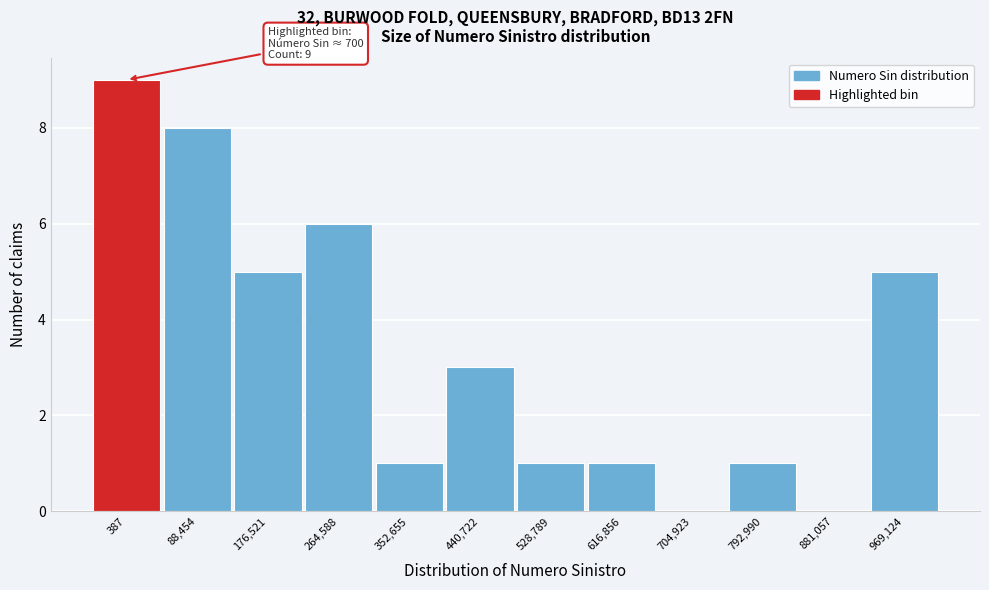

Reading right to left, what are all the values shown in this chart?

969,124=5	881,057=0	792,990=1	704,923=0	616,856=1	528,789=1	440,722=3	352,655=1	264,588=6	176,521=5	88,454=8	387=9